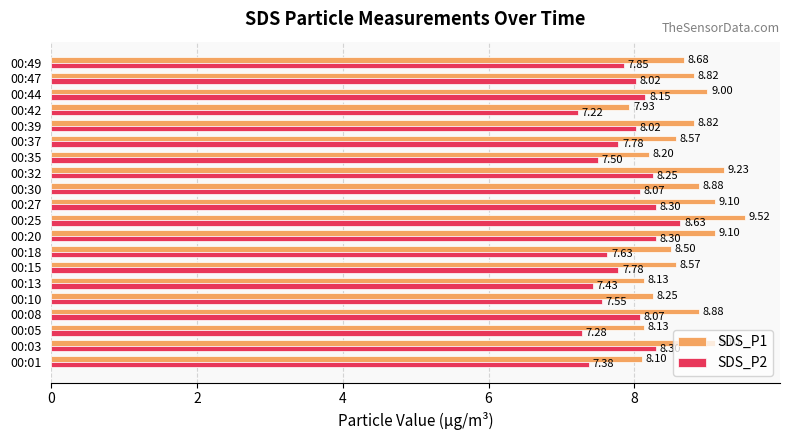

List the series in order of their peak value, highest first.

SDS_P1, SDS_P2